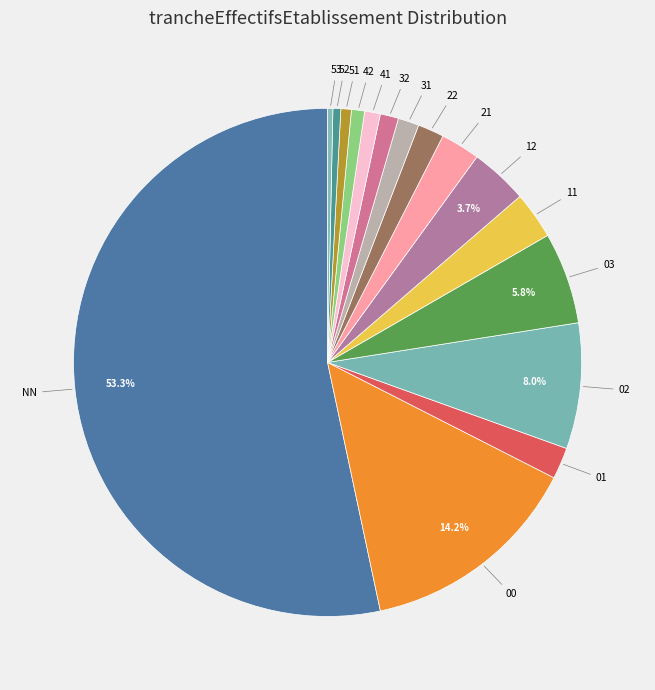

Which slice represents more than half of the pie?

NN